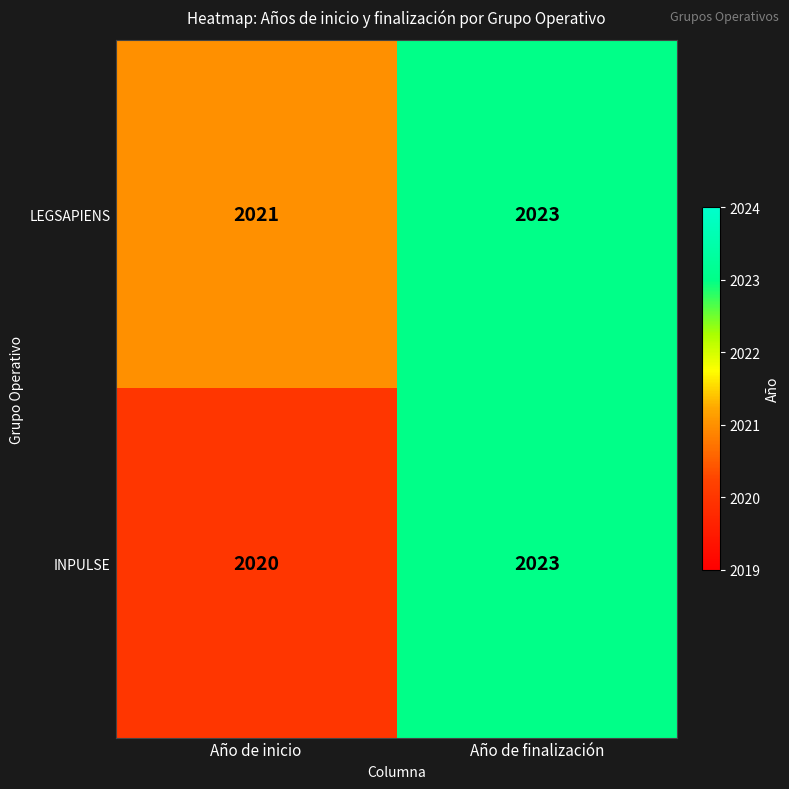

What is the minimum value for INPULSE?

2020